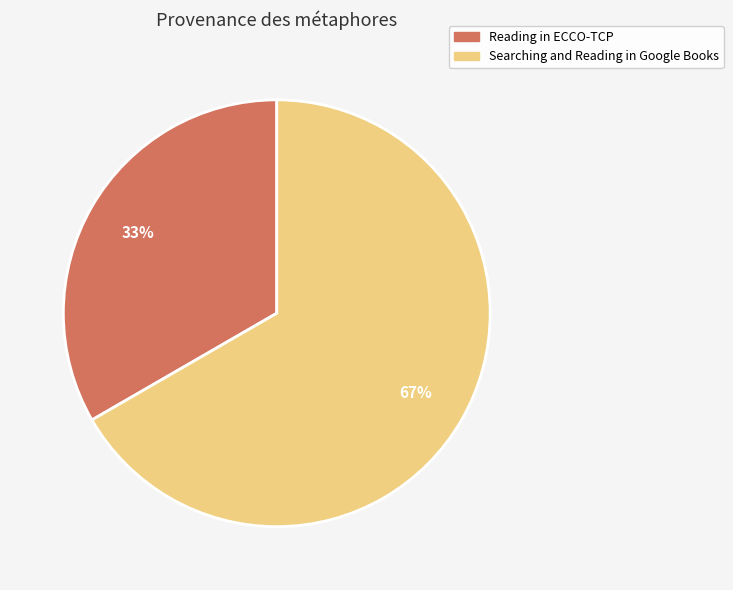

Combined, do Reading in ECCO-TCP and Searching and Reading in Google Books account for over 50%?

Yes